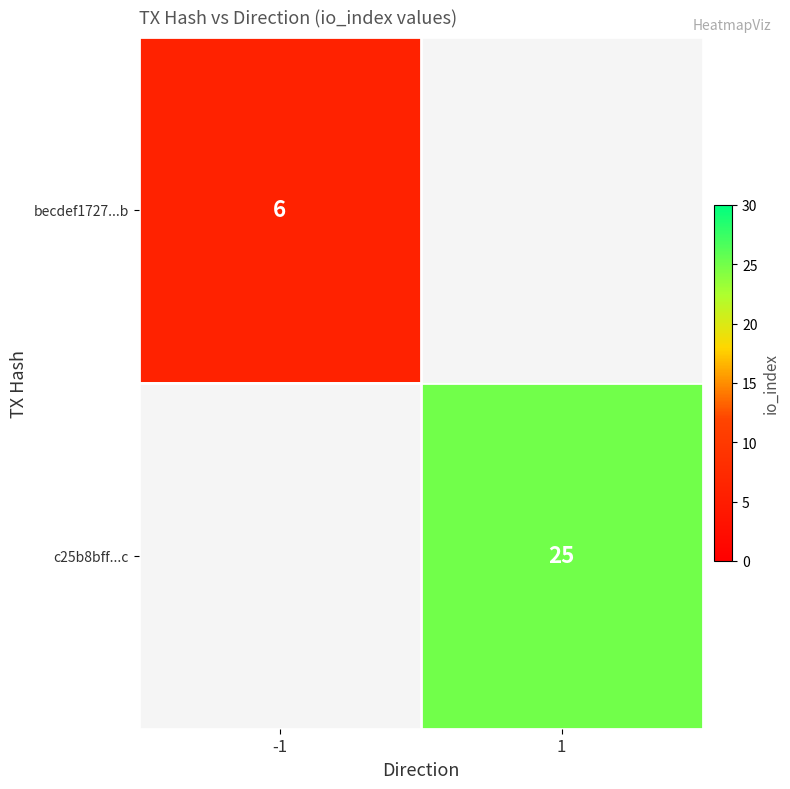

The value of c25b8bff...c at 1 is 40. True or false?

False